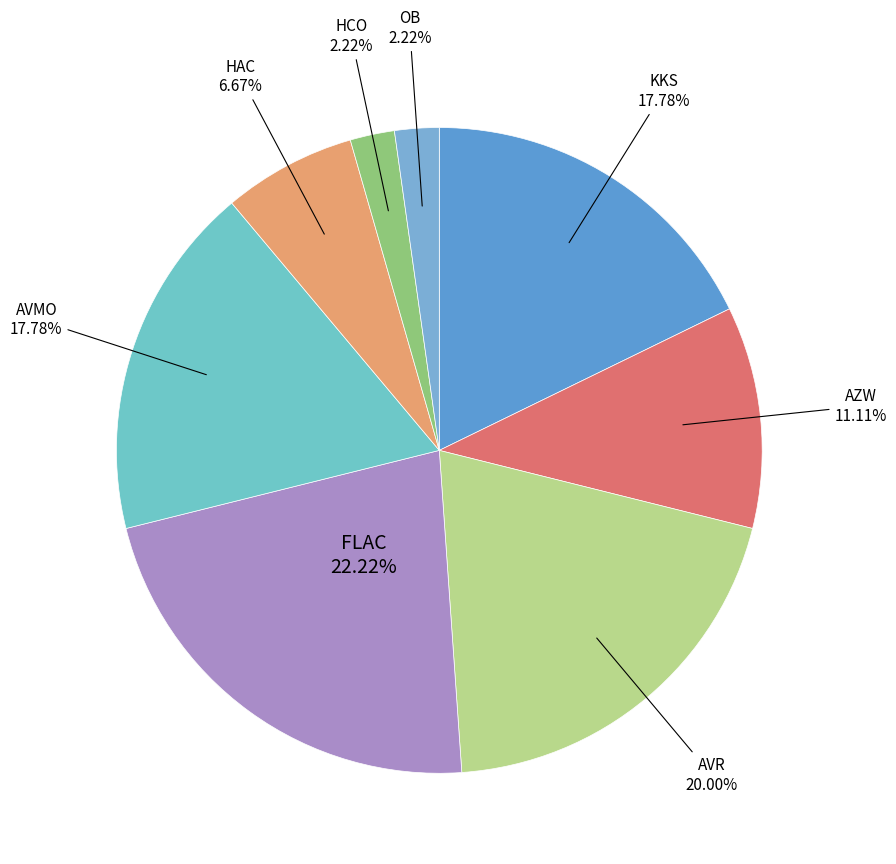

Rank the categories by value from lowest to highest.

HCO, OB, HAC, AZW, KKS, AVMO, AVR, FLAC